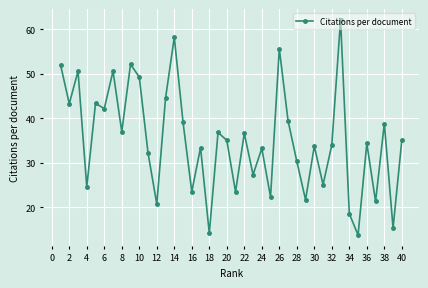

What is the value of the 24th point from the left?

33.2